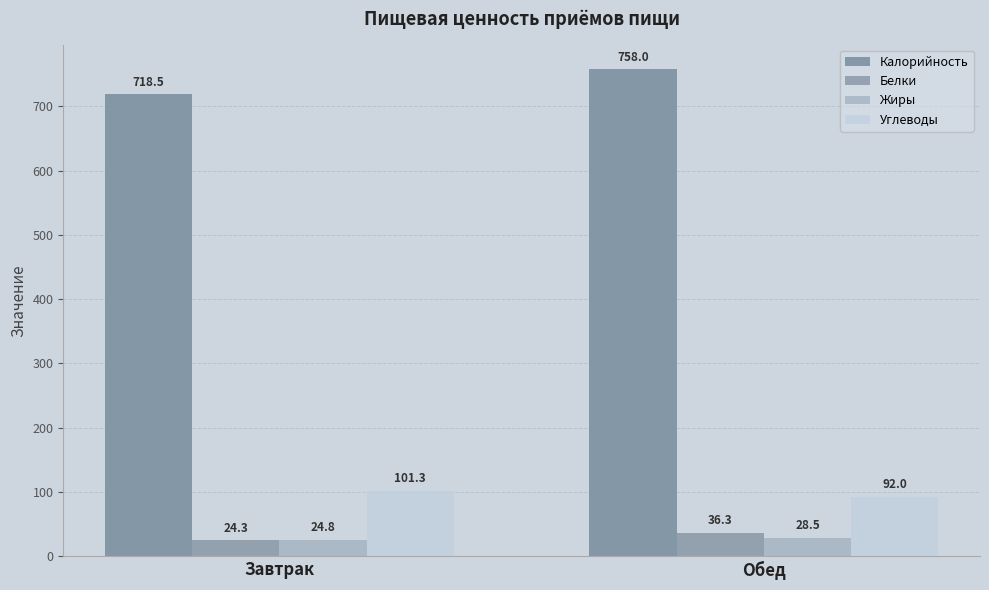

What is the difference between the highest and lowest values at Обед?

729.5